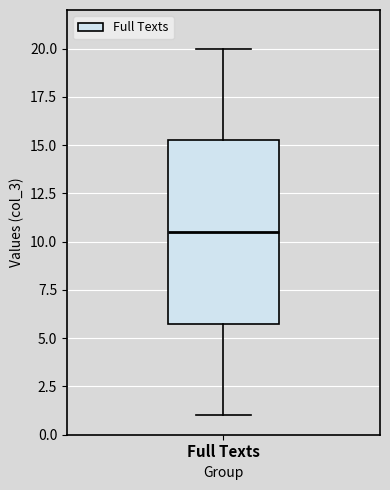

Where does the lower whisker of the box for Full Texts end on the y-axis? The values are not printed on the chart, so give them approximately, as read against the axis.

1.0